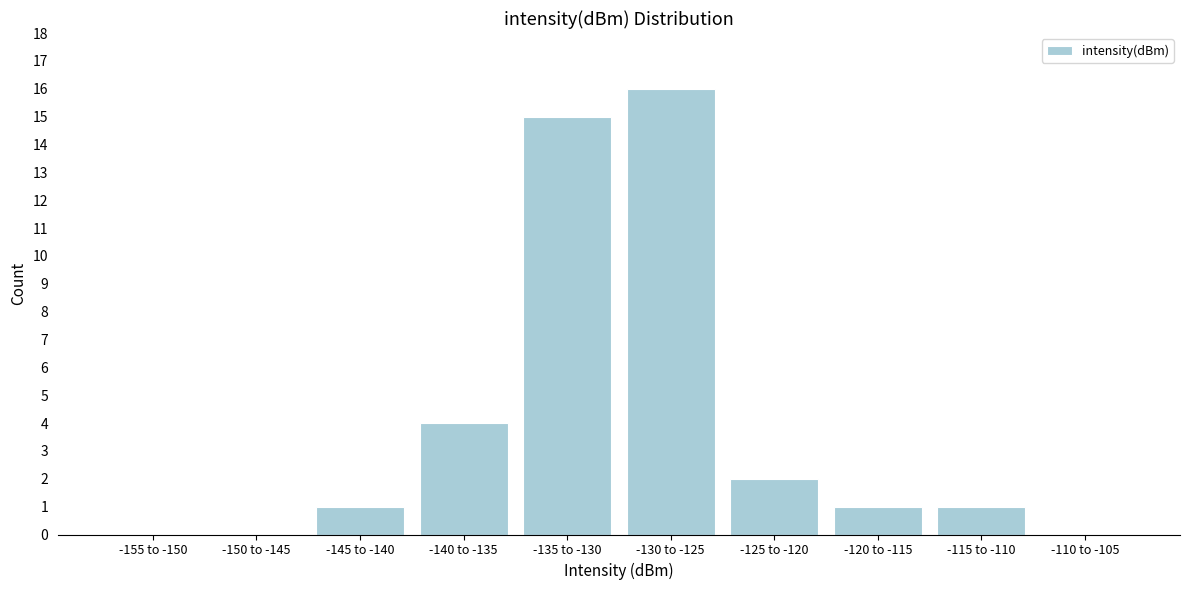

Reading left to right, list all the values displayed in this chart.

-155 to -150=0	-150 to -145=0	-145 to -140=1	-140 to -135=4	-135 to -130=15	-130 to -125=16	-125 to -120=2	-120 to -115=1	-115 to -110=1	-110 to -105=0